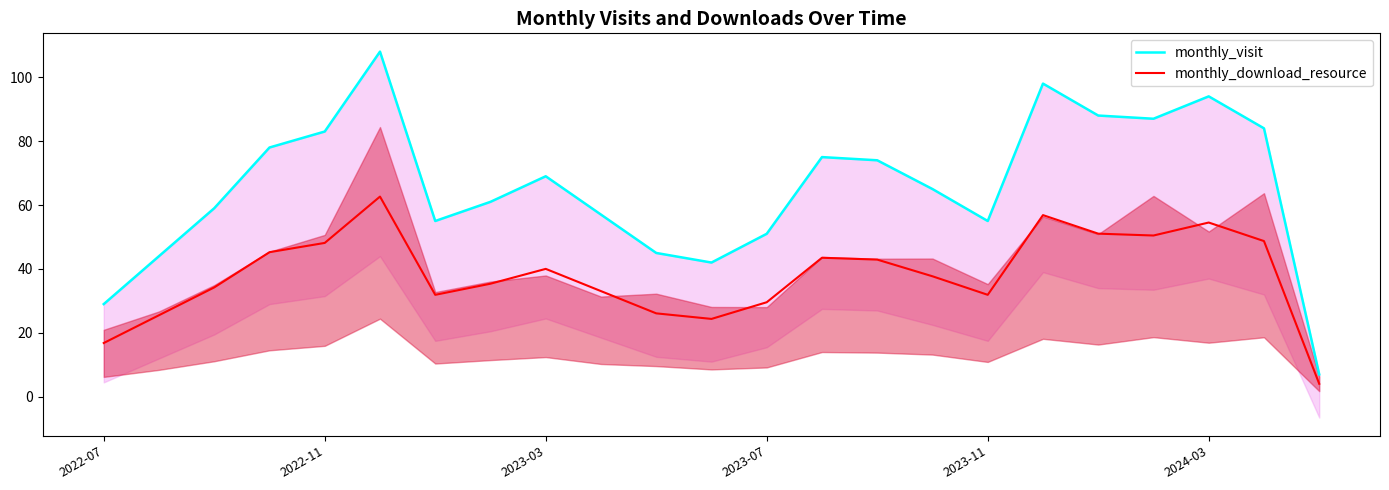

Reading right to left, what are all the values shown in this chart?

monthly_visit: 7.0	84.0	94.0	87.0	88.0	98.0	55.0	65.0	74.0	75.0	51.0	42.0	45.0	57.0	69.0	61.0	55.0	108.0	83.0	78.0	59.0	44.0	29.0
monthly_download_resource: 4.1	48.7	54.5	50.5	51.0	56.8	31.9	37.7	42.9	43.5	29.6	24.4	26.1	33.1	40.0	35.4	31.9	62.6	48.1	45.2	34.2	25.5	16.8